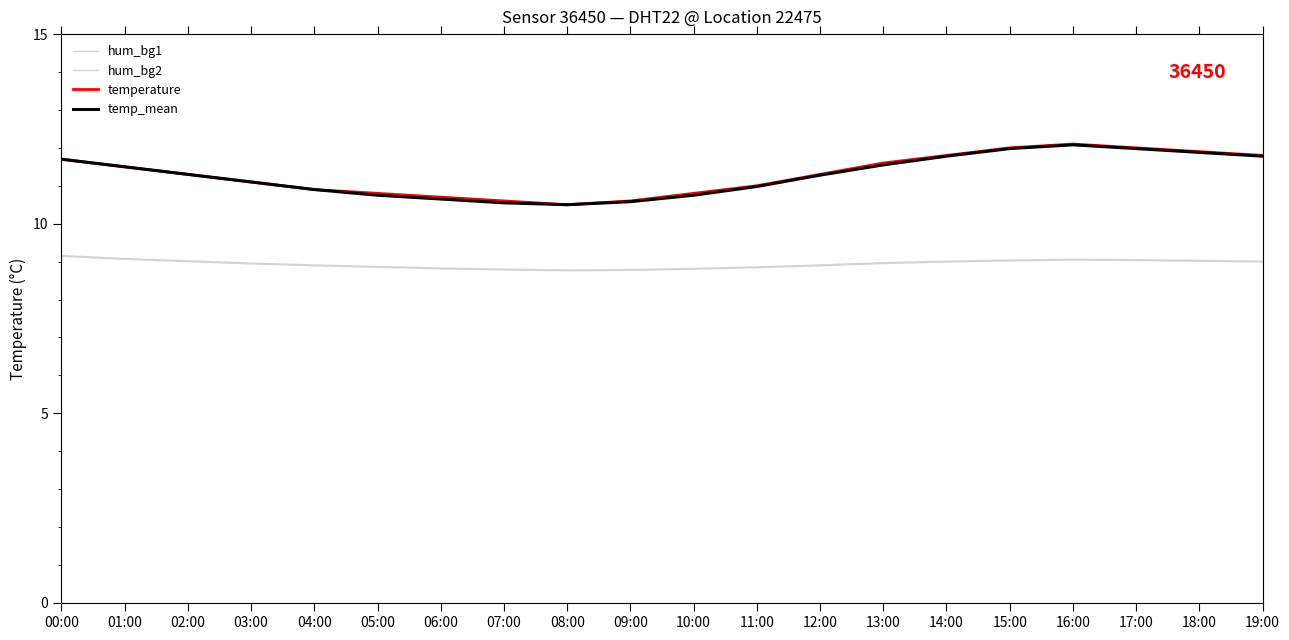

How many lines are shown in the chart?

4